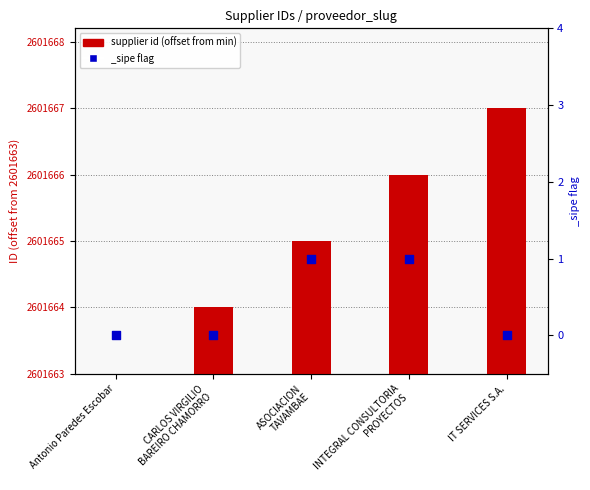

What is the change in value from INTEGRAL CONSULTORIA
PROYECTOS to IT SERVICES S.A.?

+1